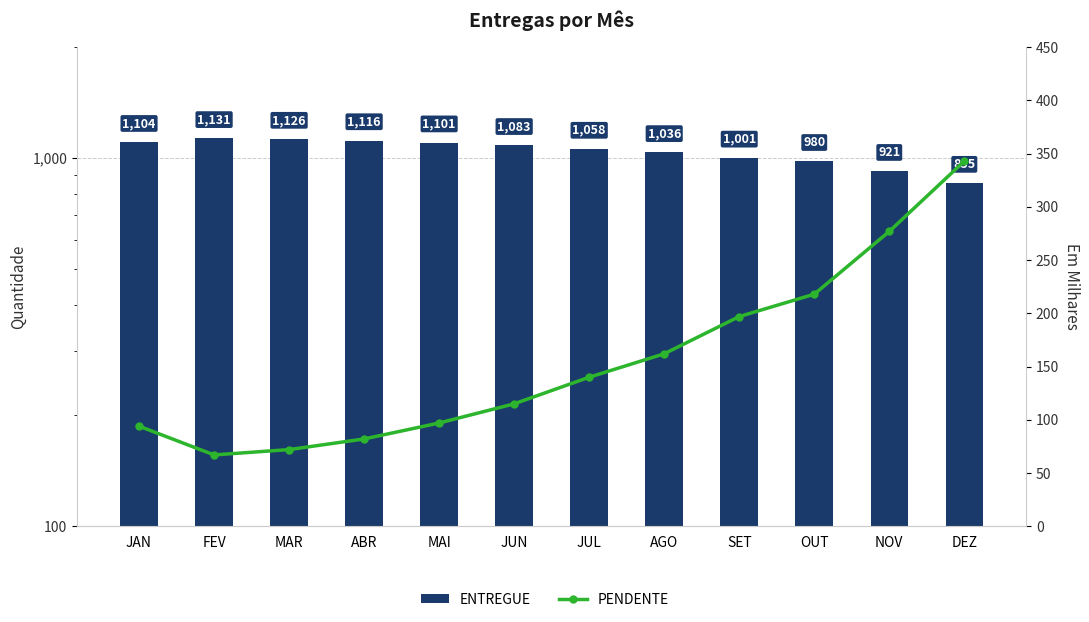

Which series has the widest spread of values?

ENTREGUE